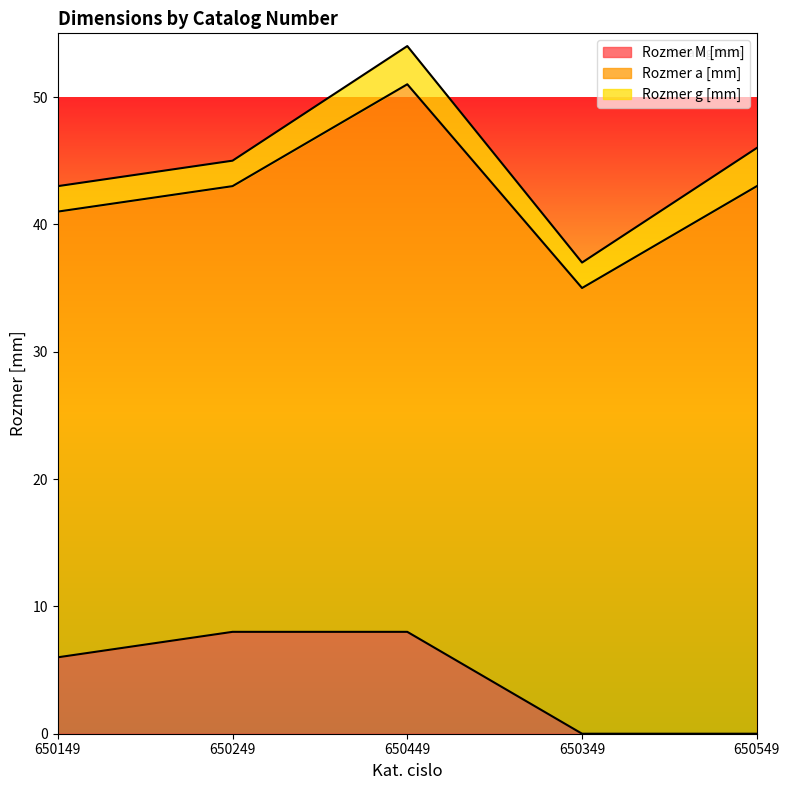

Reading left to right, extract all data points from this chart.

Rozmer M [mm]: 6	8	8	0	0
Rozmer a [mm]: 35	35	43	35	43
Rozmer g [mm]: 2	2	3	2	3